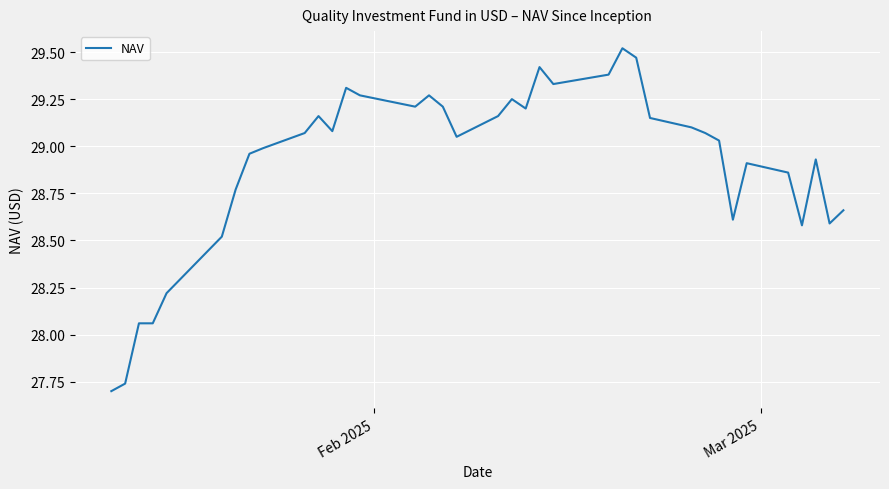

How many values are below 29?

16